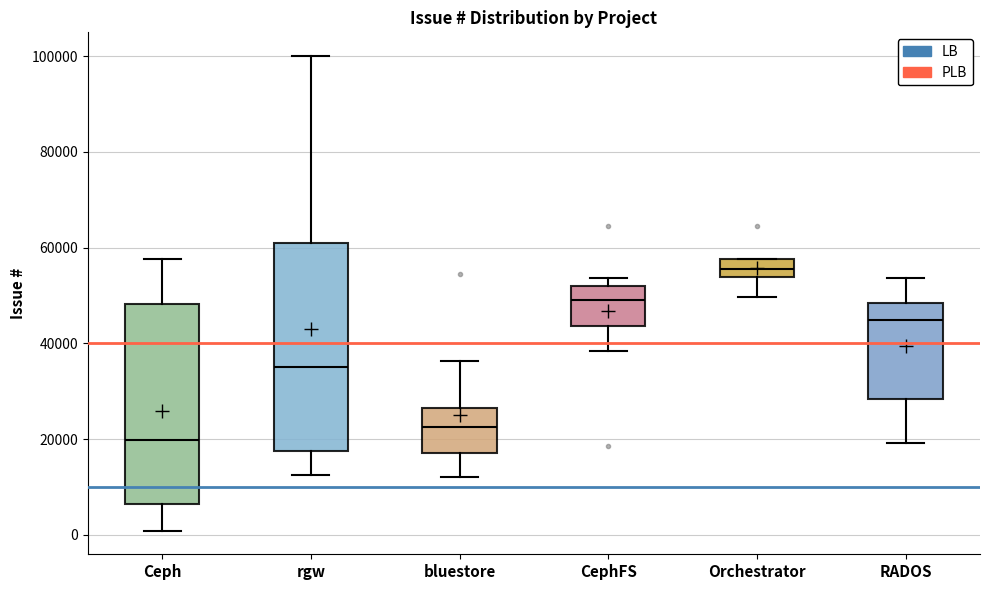

Where is the lower edge of the box for CephFS on the y-axis? The values are not printed on the chart, so give them approximately, as read against the axis.

44000